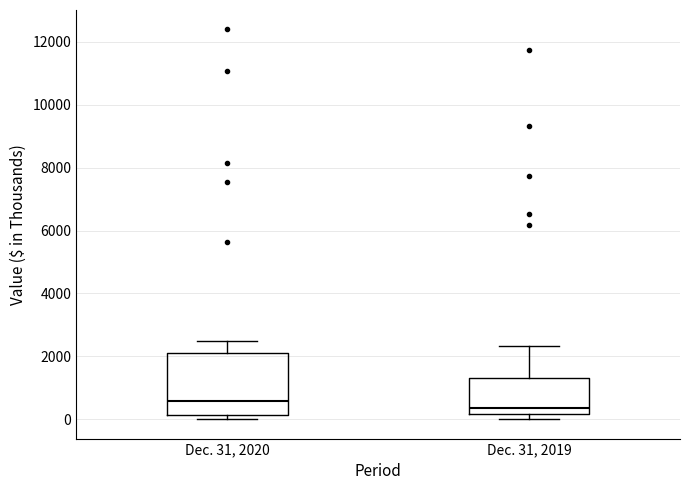

Reading left to right, transcribe this box plot: for each box, give where its median line is, the range the box spans, and where its two whiskers end, as read against the y-axis. The values are not printed on the chart, so give them approximately, as read against the axis.

Dec. 31, 2020: median 600, box 200 to 2000, whiskers 0 to 2400
Dec. 31, 2019: median 400, box 200 to 1400, whiskers 0 to 2400